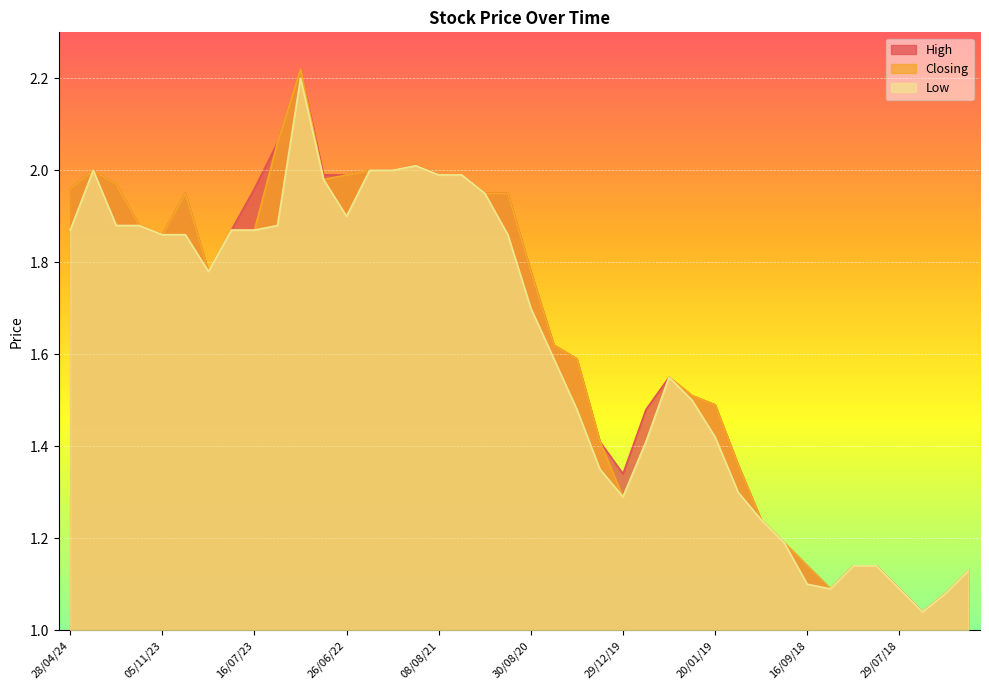

What is the difference between the maximum and minimum values in the High series?

1.2